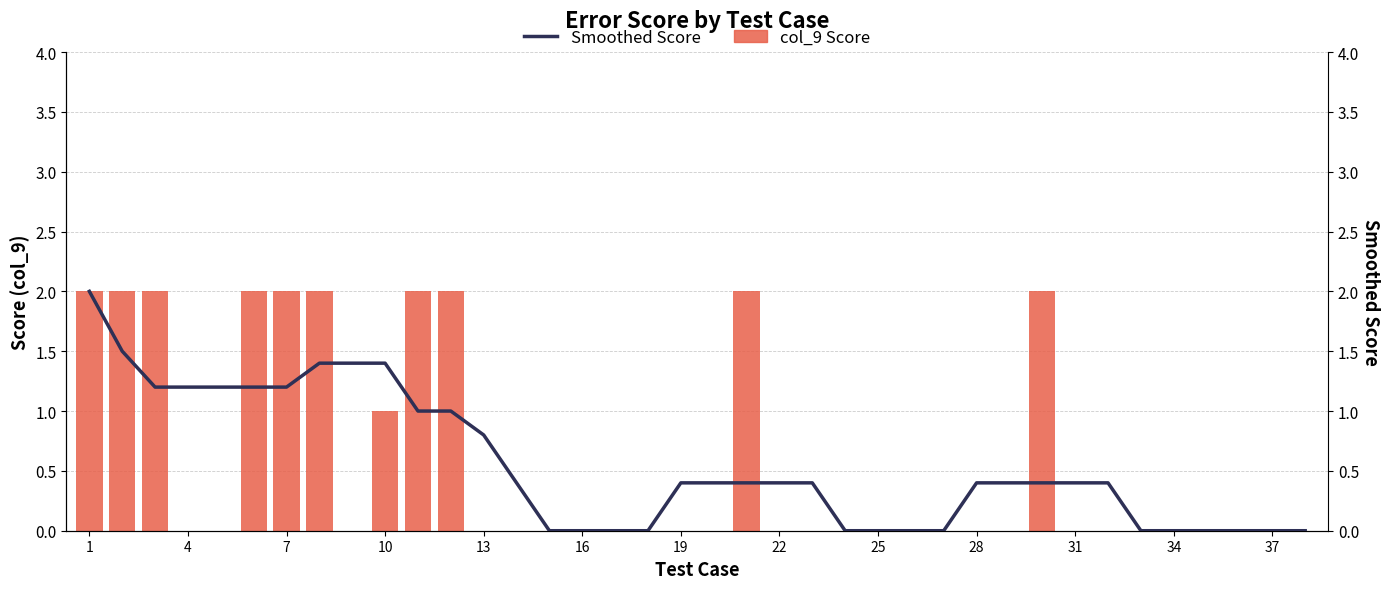

At which category is the sum across all series the highest?

1